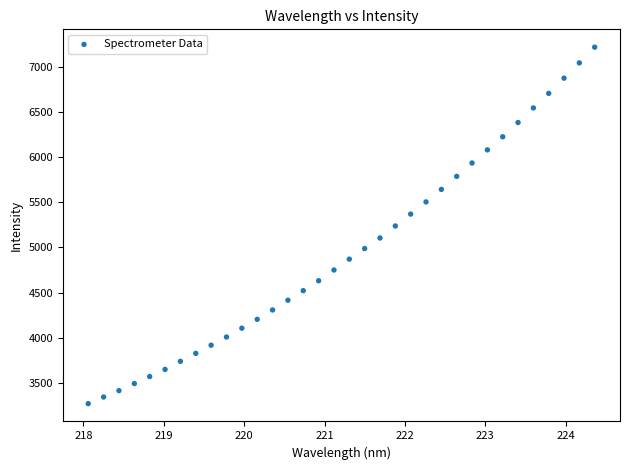

What is the range of X values (max minus min)?

6.3